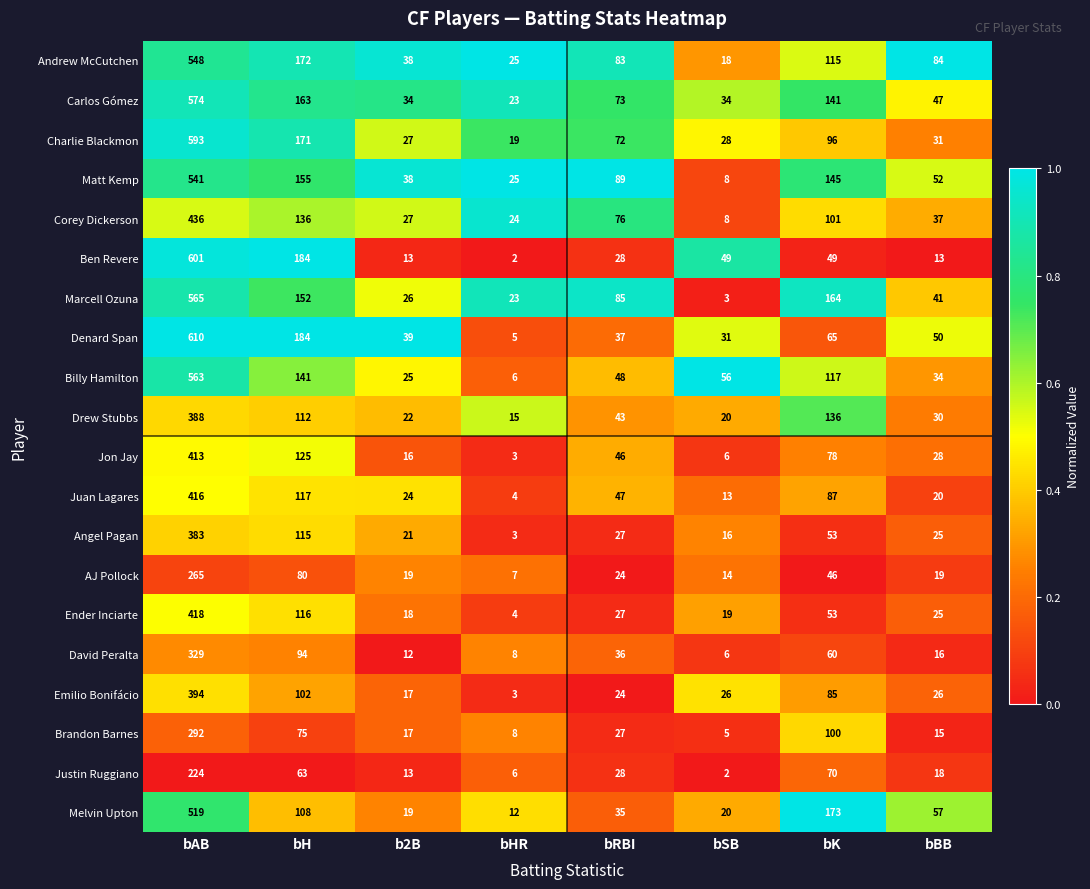

At bAB, list the series in order from largest to smallest.

Denard Span, Ben Revere, Charlie Blackmon, Carlos Gómez, Marcell Ozuna, Billy Hamilton, Andrew McCutchen, Matt Kemp, Melvin Upton, Corey Dickerson, Ender Inciarte, Juan Lagares, Jon Jay, Emilio Bonifácio, Drew Stubbs, Angel Pagan, David Peralta, Brandon Barnes, AJ Pollock, Justin Ruggiano